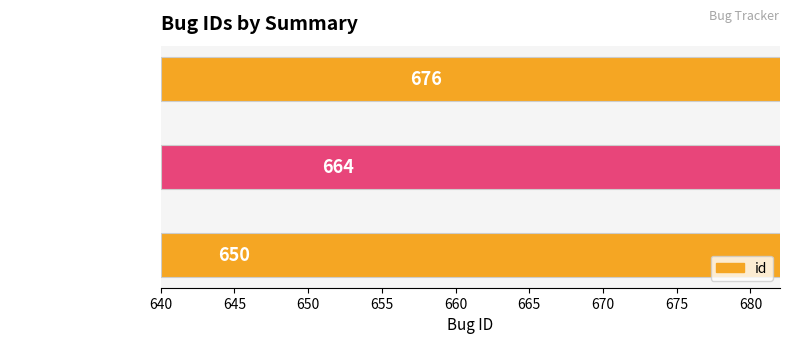

What is the greatest value displayed?

676